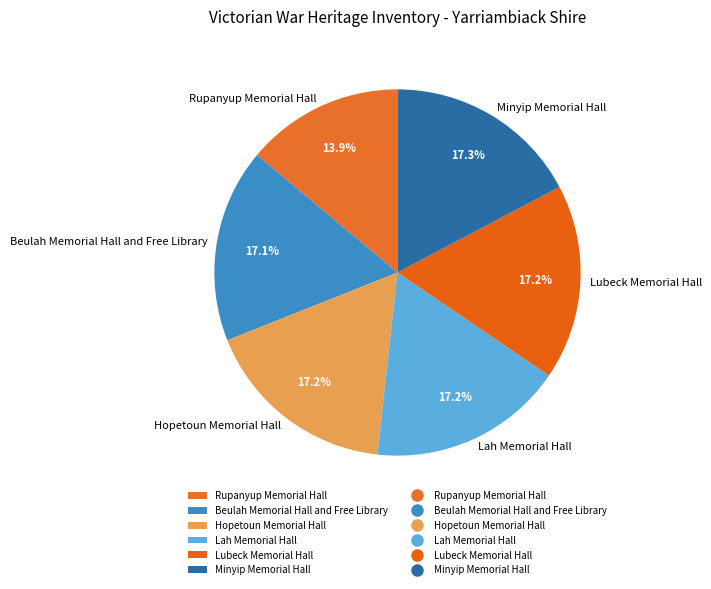

Between Rupanyup Memorial Hall and Lah Memorial Hall, which is larger?

Lah Memorial Hall